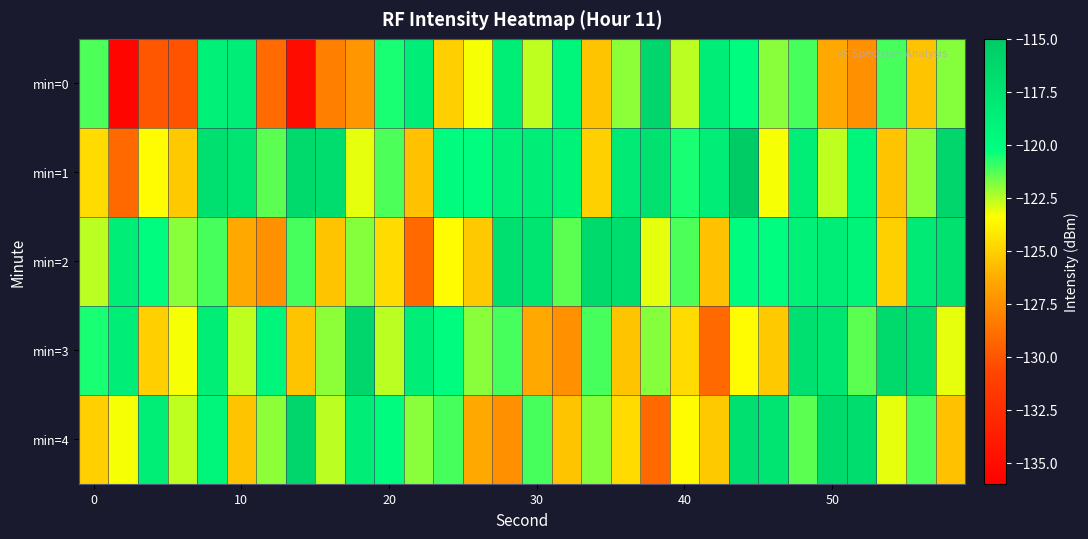

Count the number of categories in the chart.

30